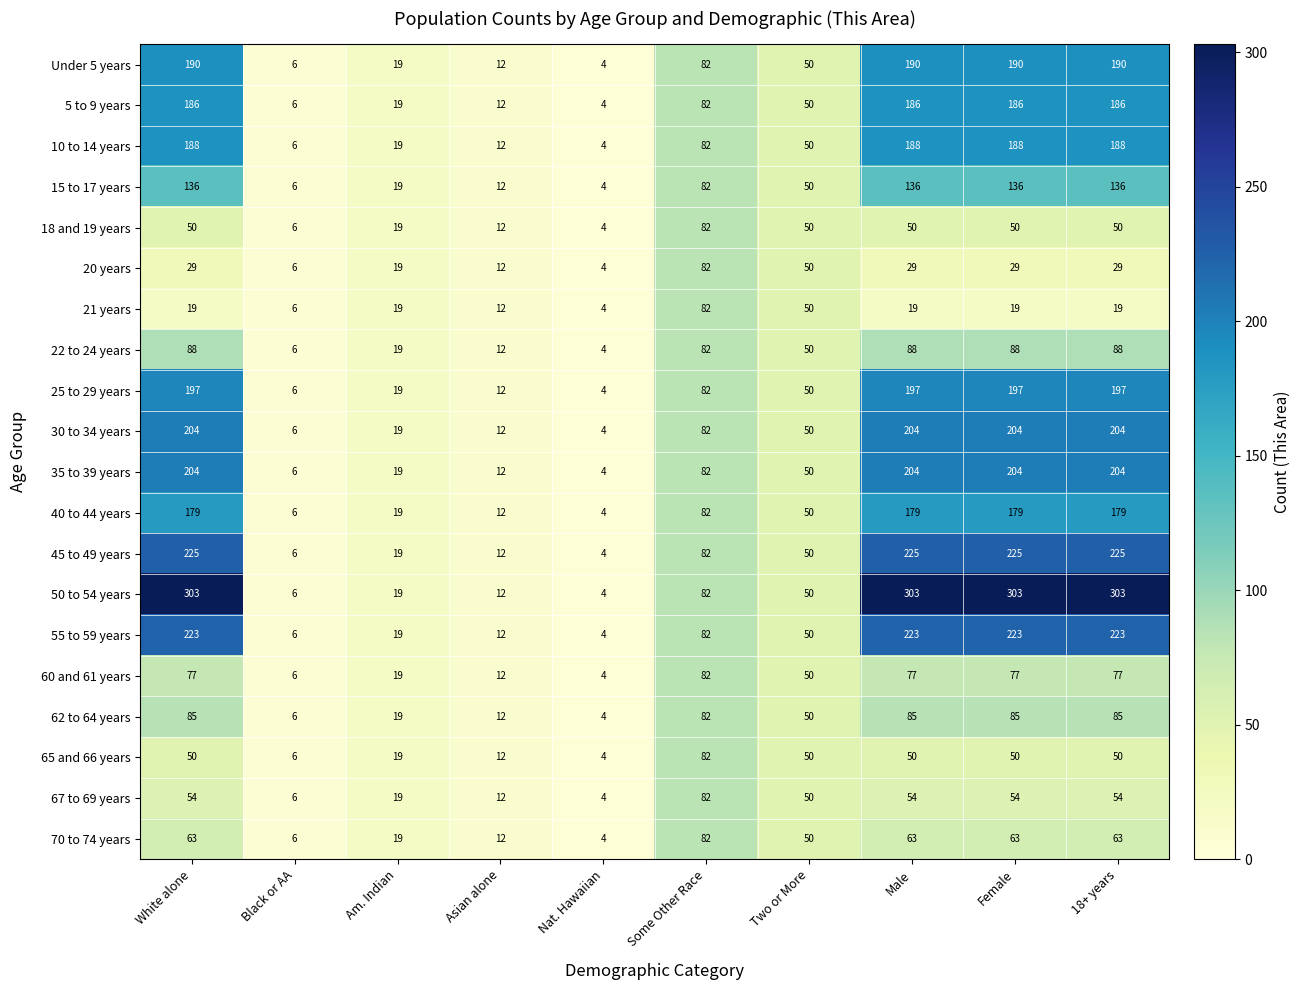

Is it true that 21 years equals 19 at 18+ years?

True